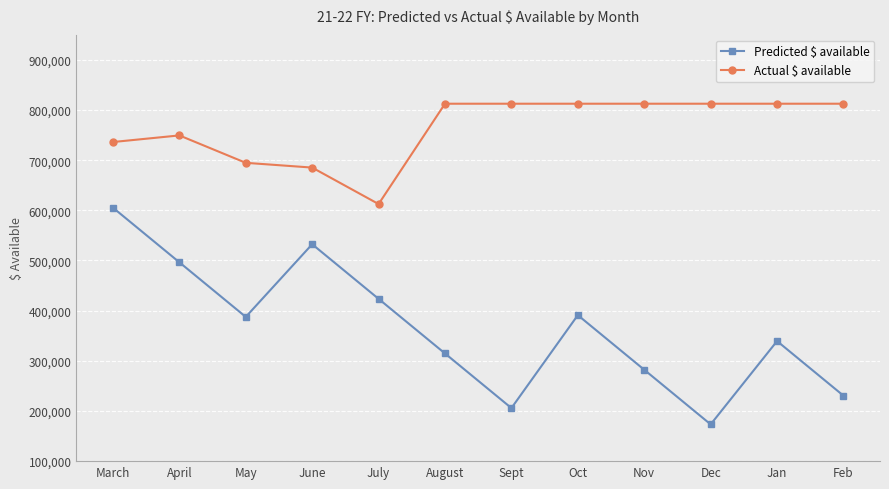

Reading left to right, what are all the values shown in this chart?

Predicted $ available: 605244	496380	387516	532381	423517	314653	205789	391022	282158	173294	339321	230457
Actual $ available: 736118	749295	694670	685168	612489	812489	812489	812489	812489	812489	812489	812489